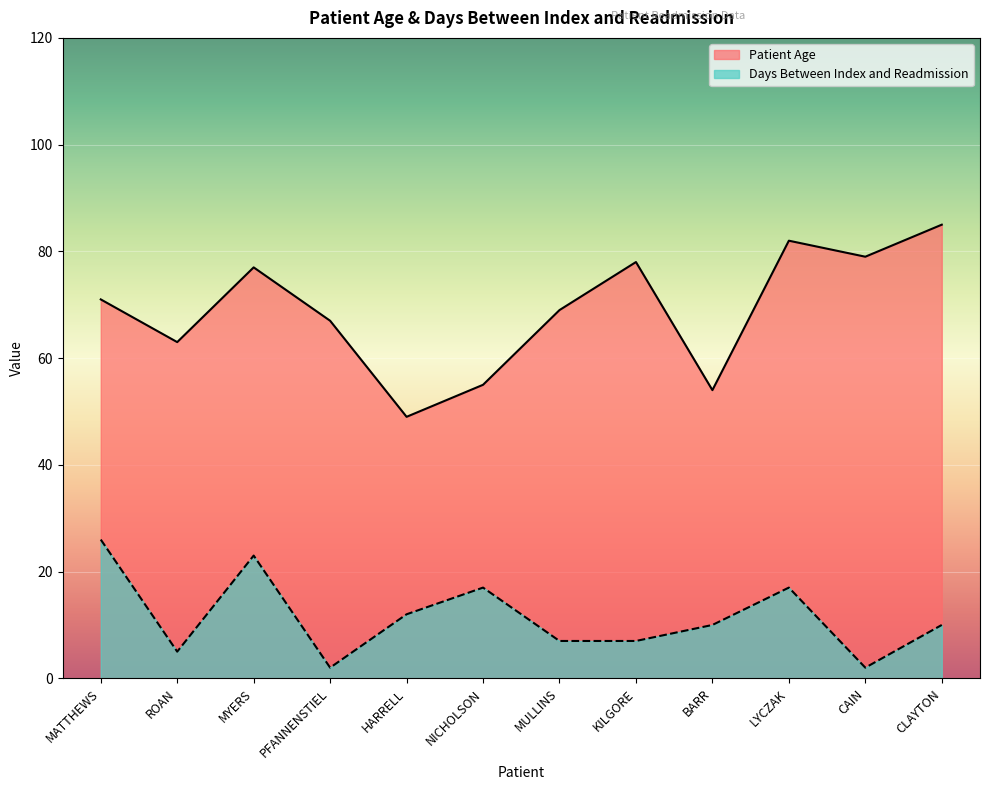

How many values in the Patient Age series are below 71?

6